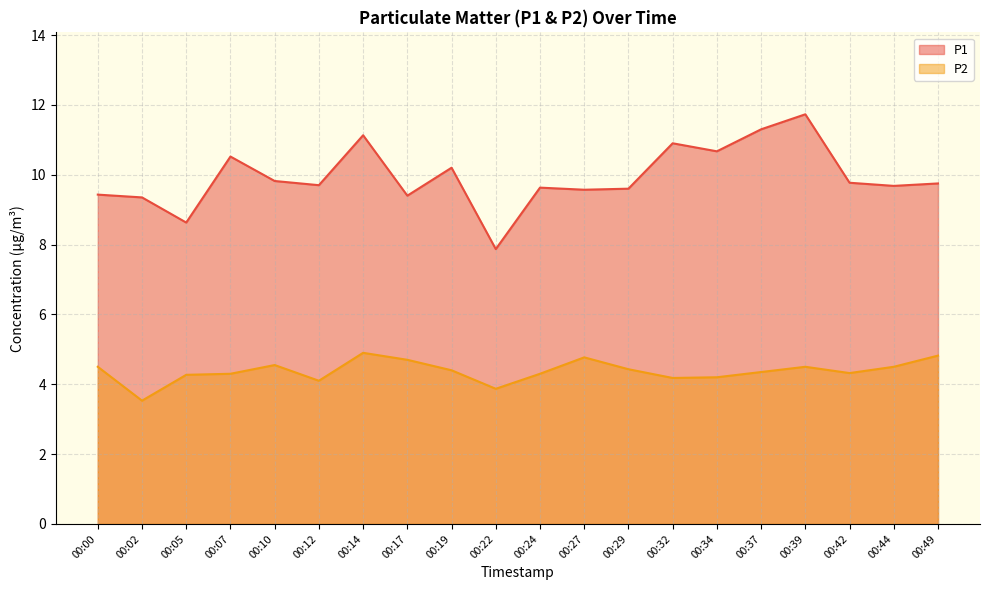

Reading left to right, what are all the values shown in this chart?

P1: 00:00=9.4	00:02=9.3	00:05=8.6	00:07=10.5	00:10=9.8	00:12=9.7	00:14=11.1	00:17=9.4	00:19=10.2	00:22=7.9	00:24=9.6	00:27=9.6	00:29=9.6	00:32=10.9	00:34=10.7	00:37=11.3	00:39=11.7	00:42=9.8	00:44=9.7	00:49=9.8
P2: 00:00=4.5	00:02=3.5	00:05=4.3	00:07=4.3	00:10=4.5	00:12=4.1	00:14=4.9	00:17=4.7	00:19=4.4	00:22=3.9	00:24=4.3	00:27=4.8	00:29=4.4	00:32=4.2	00:34=4.2	00:37=4.3	00:39=4.5	00:42=4.3	00:44=4.5	00:49=4.8